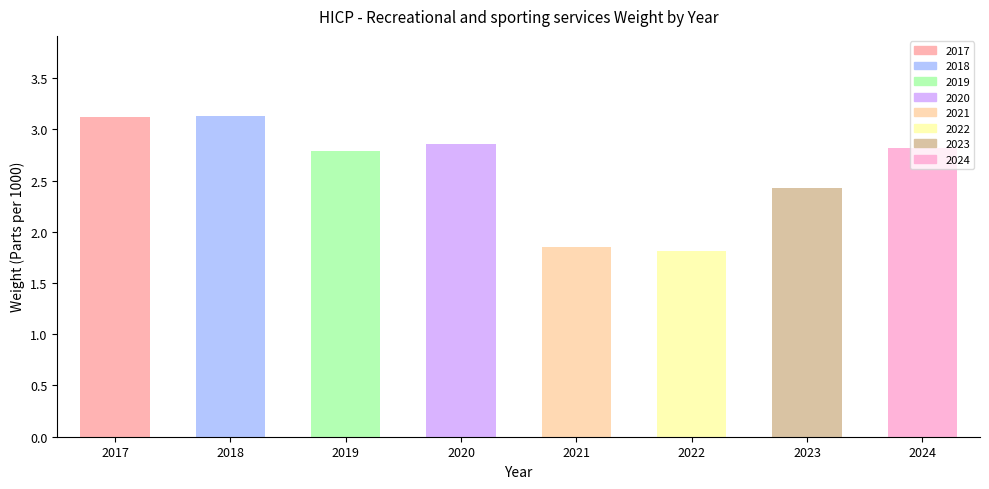

The value at 2017 is 3.1. True or false?

True